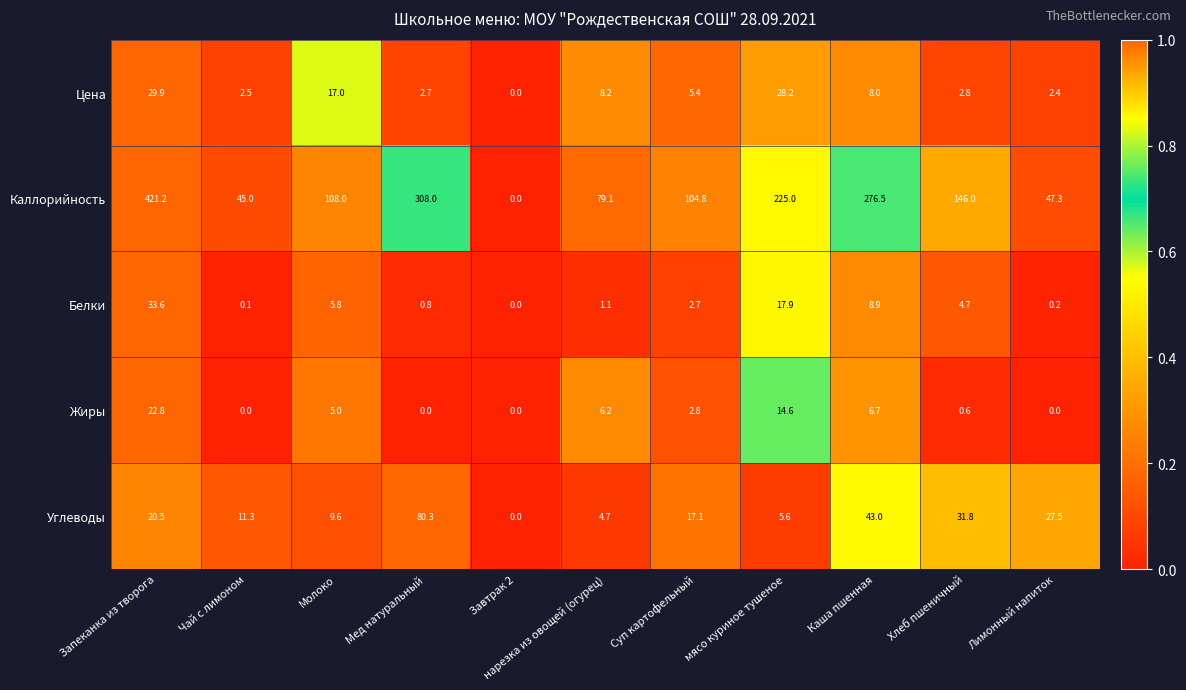

What is the difference between the highest and lowest values at Чай с лимоном?

45.0